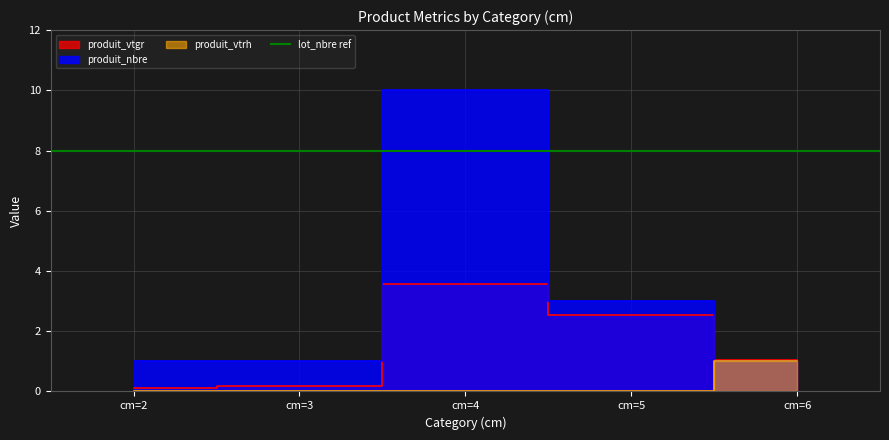

The produit_vtrh series shows -0.4 at cm=3. True or false?

False